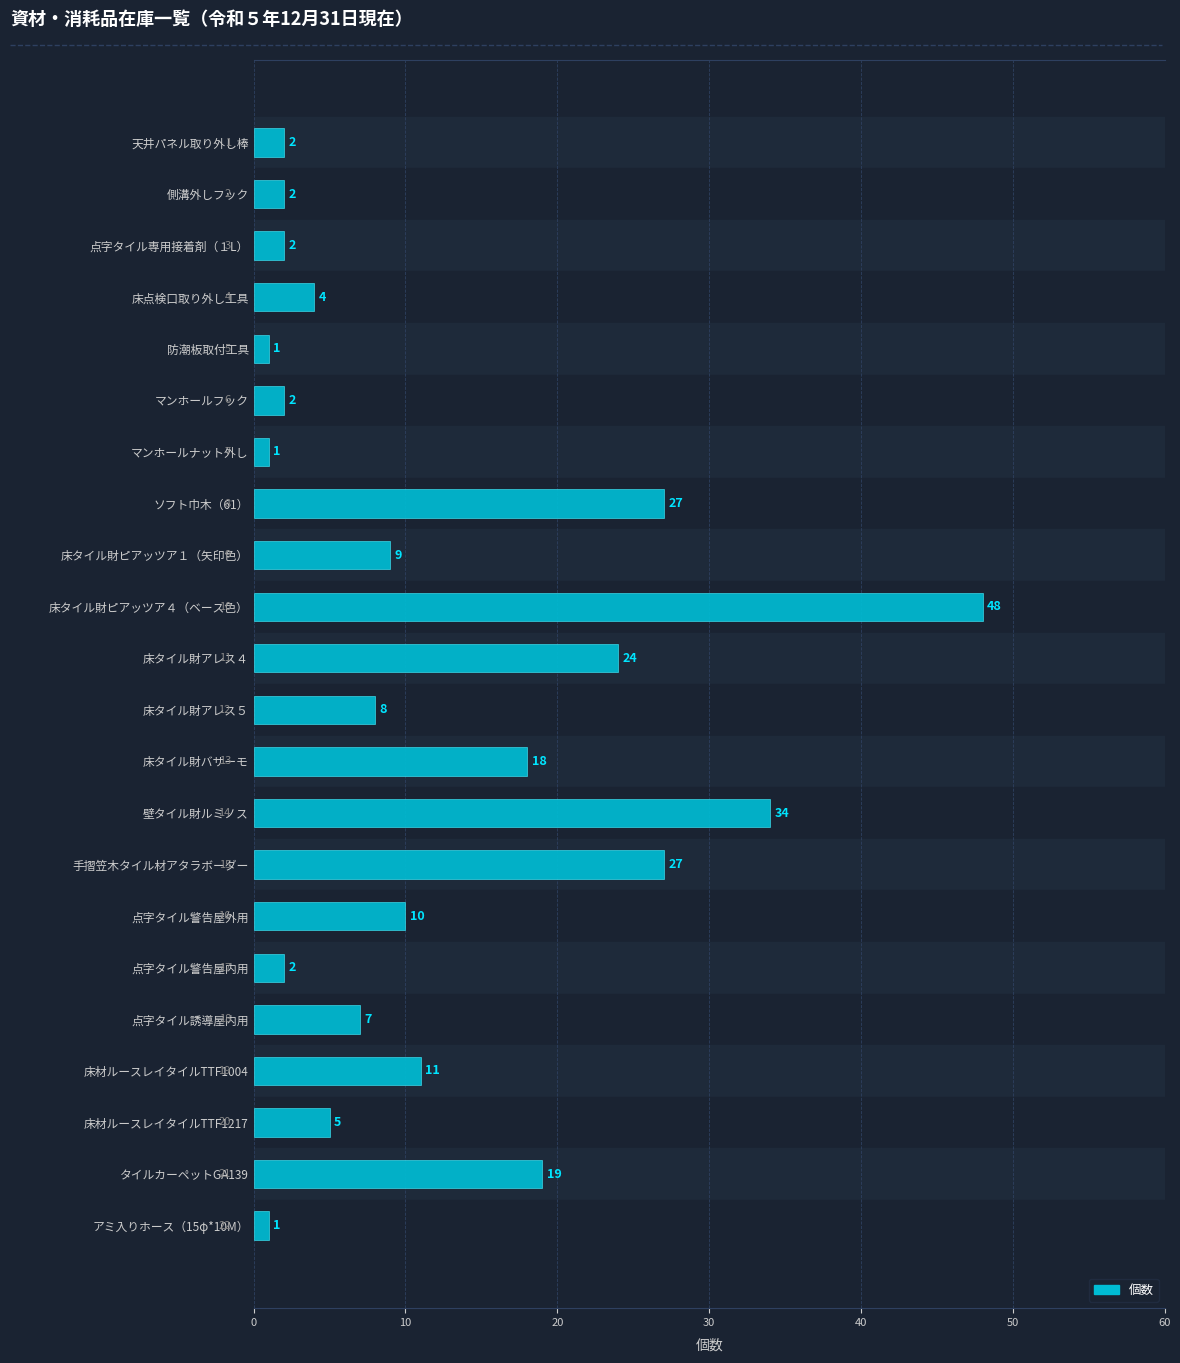

The value at 床タイル財アレス５ is 12. True or false?

False